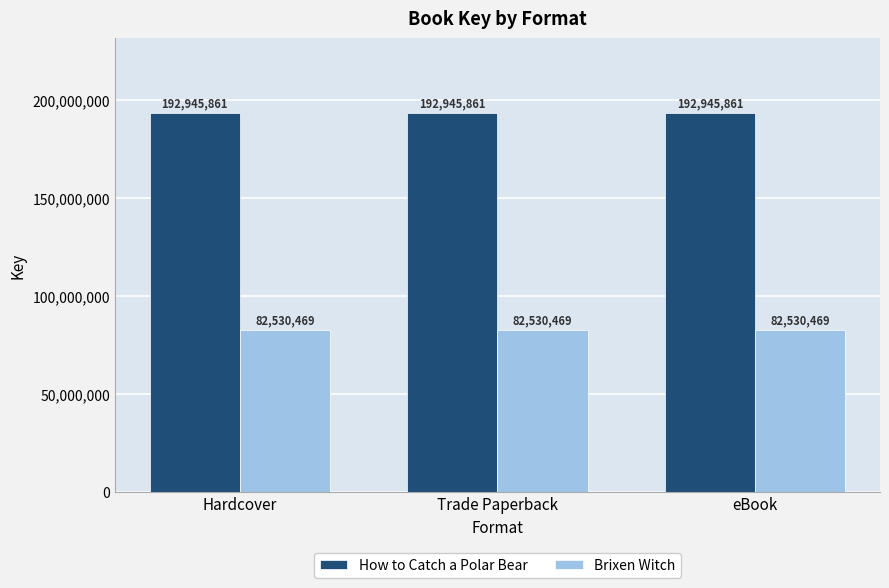

What is the minimum value for Brixen Witch?

82530469